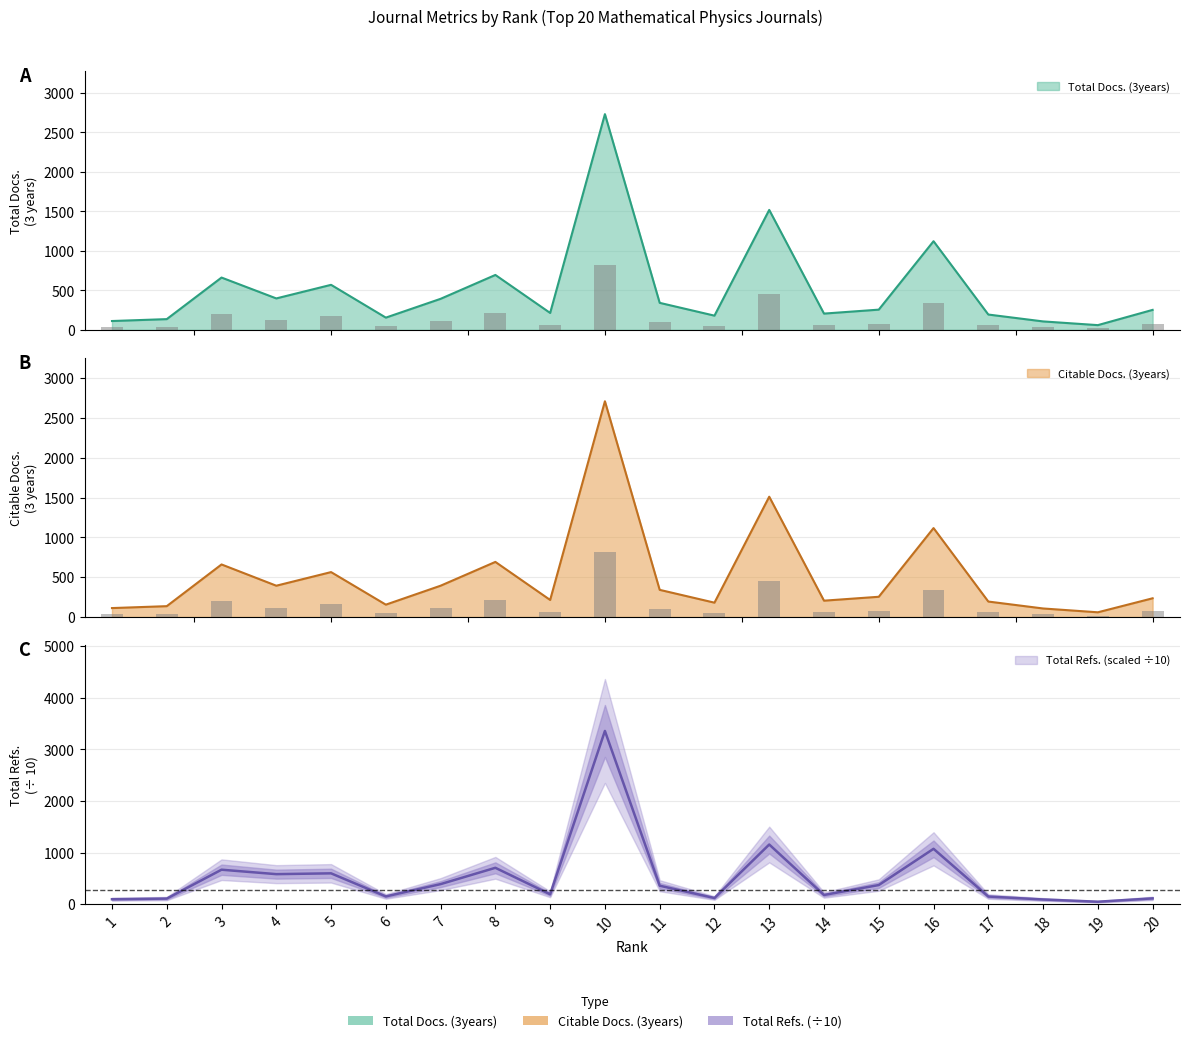

Reading left to right, what are all the values shown in this chart?

Total Docs. (3years): 112.0	136.0	662.0	398.0	570.0	155.0	393.0	695.0	214.0	2730.0	342.0	180.0	1518.0	206.0	256.0	1122.0	194.0	107.0	60.0	253.0
Citable Docs. (3years): 112.0	136.0	660.0	393.0	564.0	155.0	393.0	692.0	214.0	2710.0	341.0	180.0	1511.0	205.0	254.0	1117.0	194.0	107.0	59.0	235.0
Total Refs.: 94.8	107.0	666.8	580.7	596.5	149.0	387.5	703.6	190.4	3355.6	356.6	118.0	1154.9	177.0	369.4	1071.6	146.7	89.8	46.4	111.1